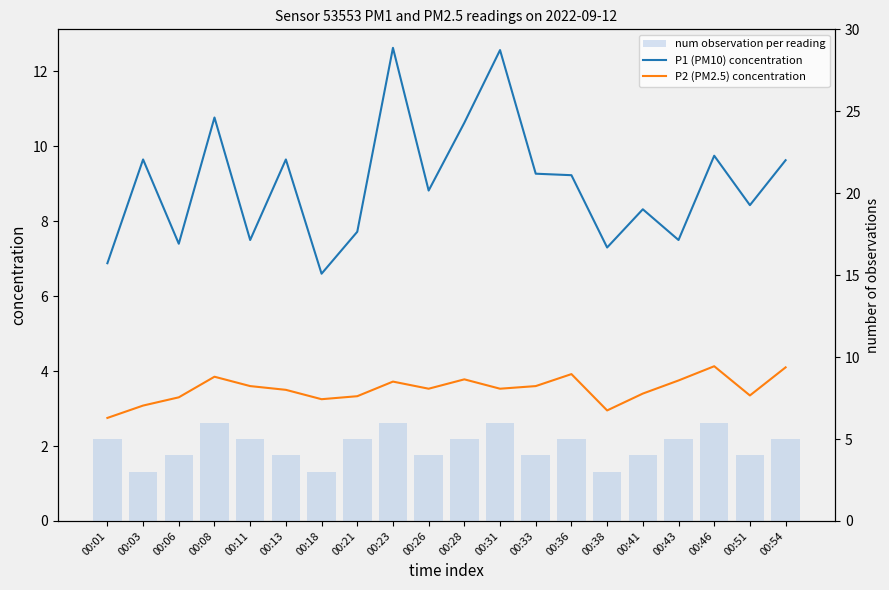

What is the maximum value shown in the chart?

12.6